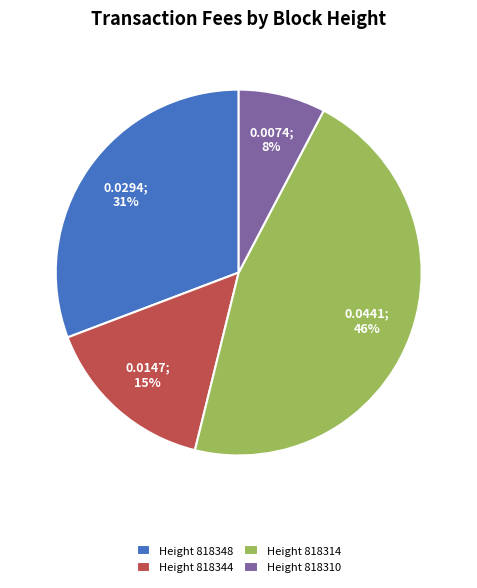

Rank the categories by value from highest to lowest.

Height 818314, Height 818348, Height 818344, Height 818310